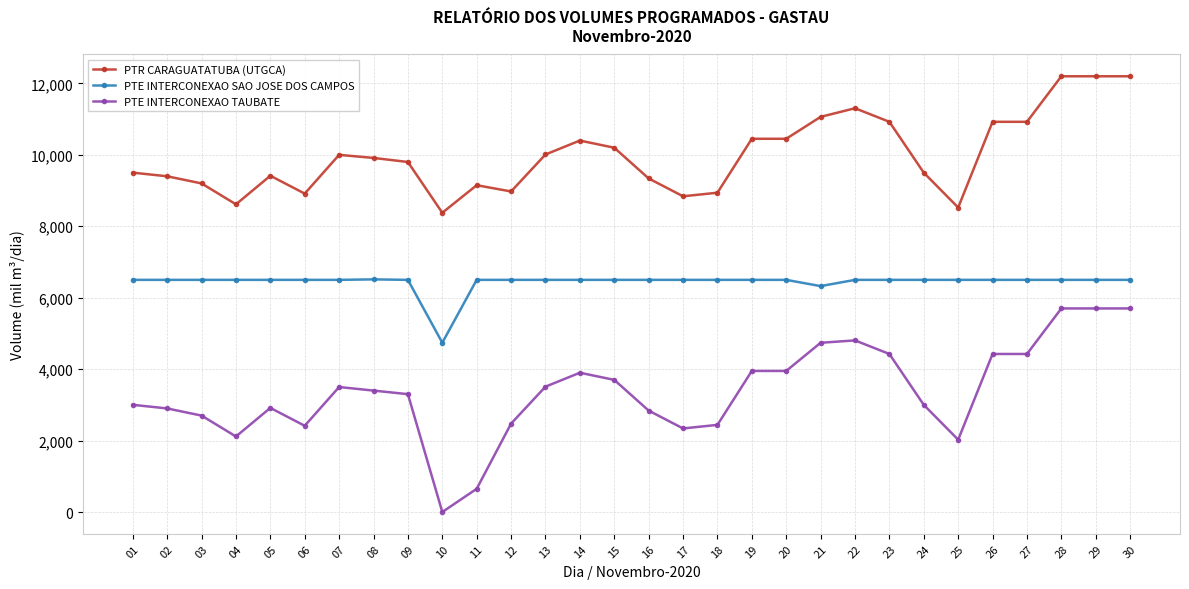

Is the value of PTE INTERCONEXAO SAO JOSE DOS CAMPOS at 12 greater than the value of PTR CARAGUATATUBA (UTGCA) at 13?

No